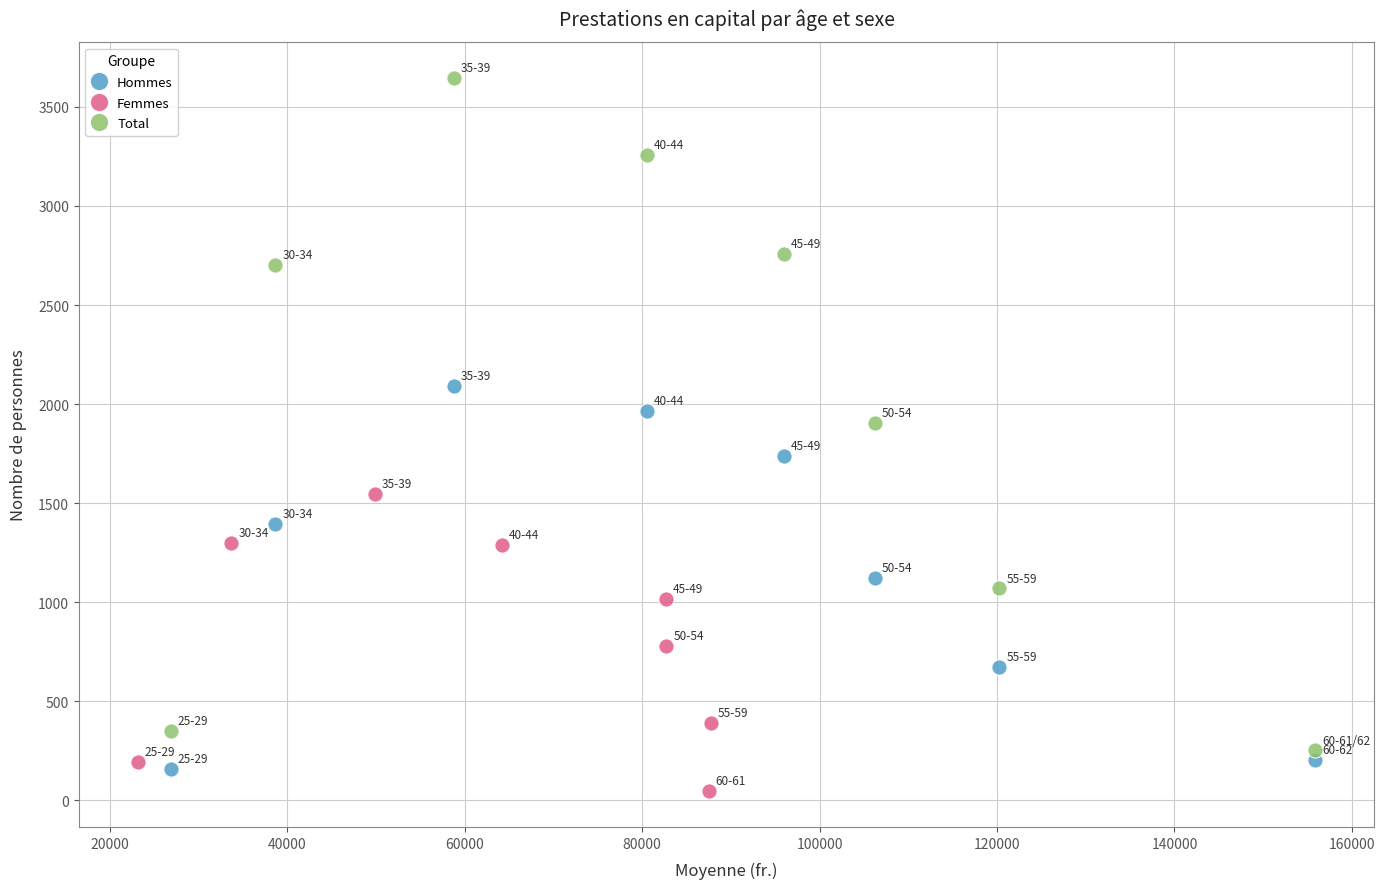

Which series has the largest Y range (max minus min)?

Total